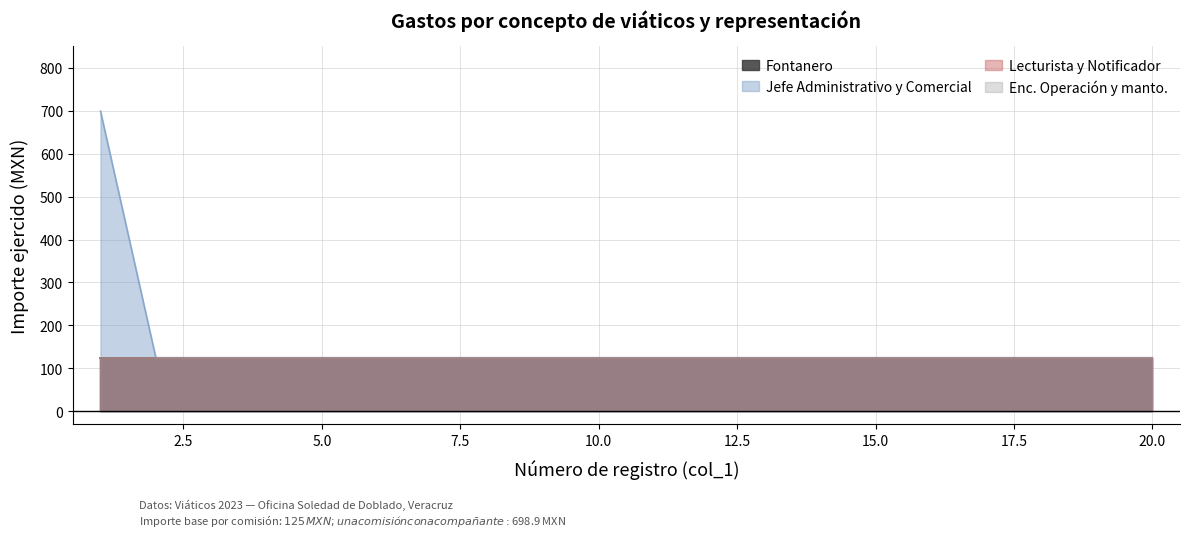

The Enc. Operación y manto. series shows 125.0 at 12. True or false?

True